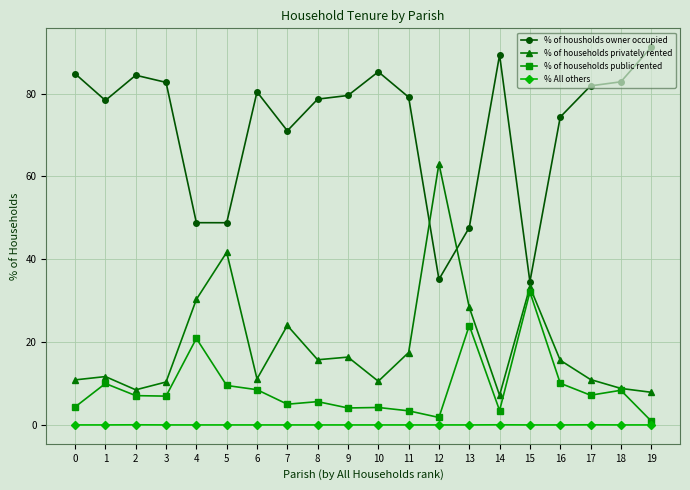

True or false: % All others and % of households privately rented cross at least once.

False